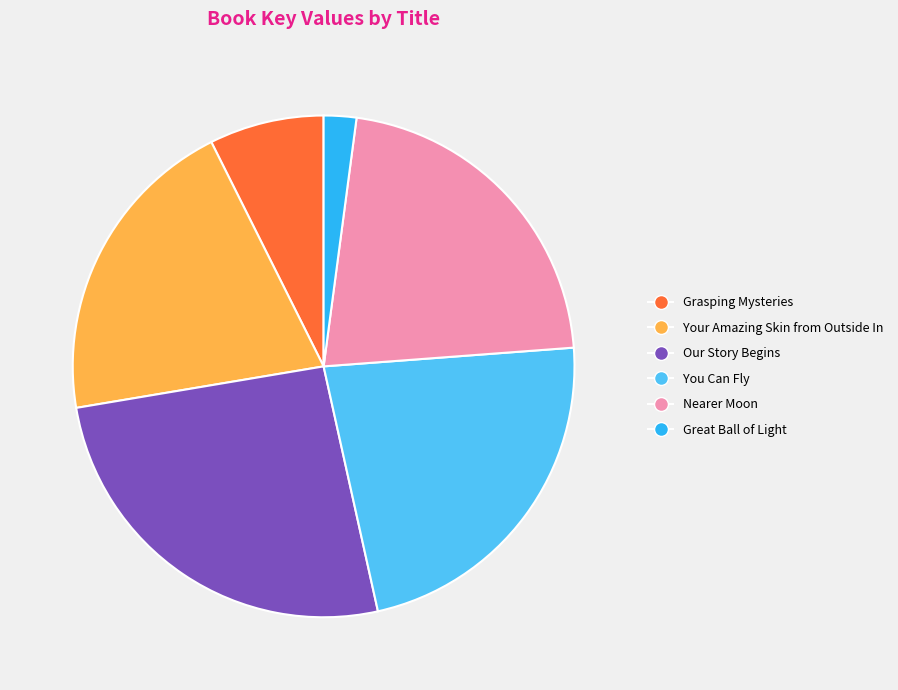

Does Grasping Mysteries account for over 50% of the chart?

No